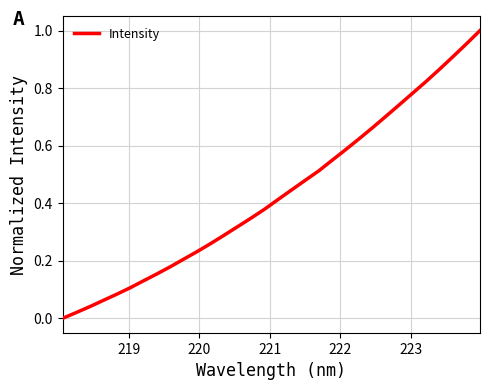

Is this an area chart (filled region under the line)?

No